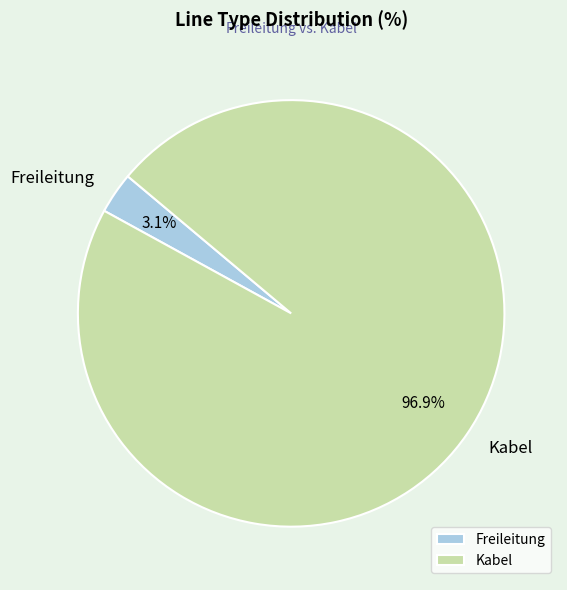

Between Freileitung and Kabel, which is larger?

Kabel